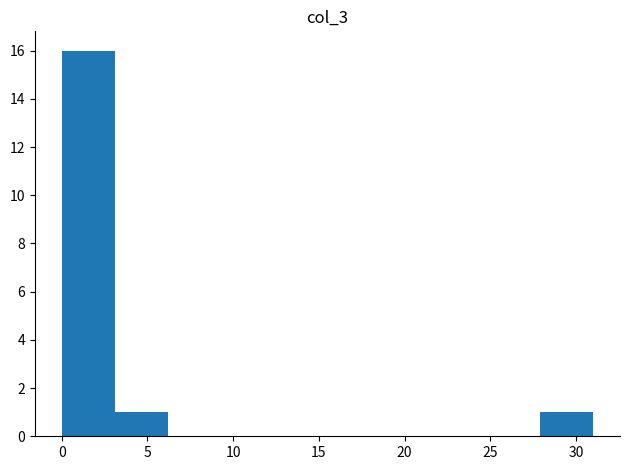

What is the height of the bar covering 0.0 to 3.0 on the x-axis? Neither the bar edges nor the heights are printed on the chart, so give them approximately, as read against the axes.

16